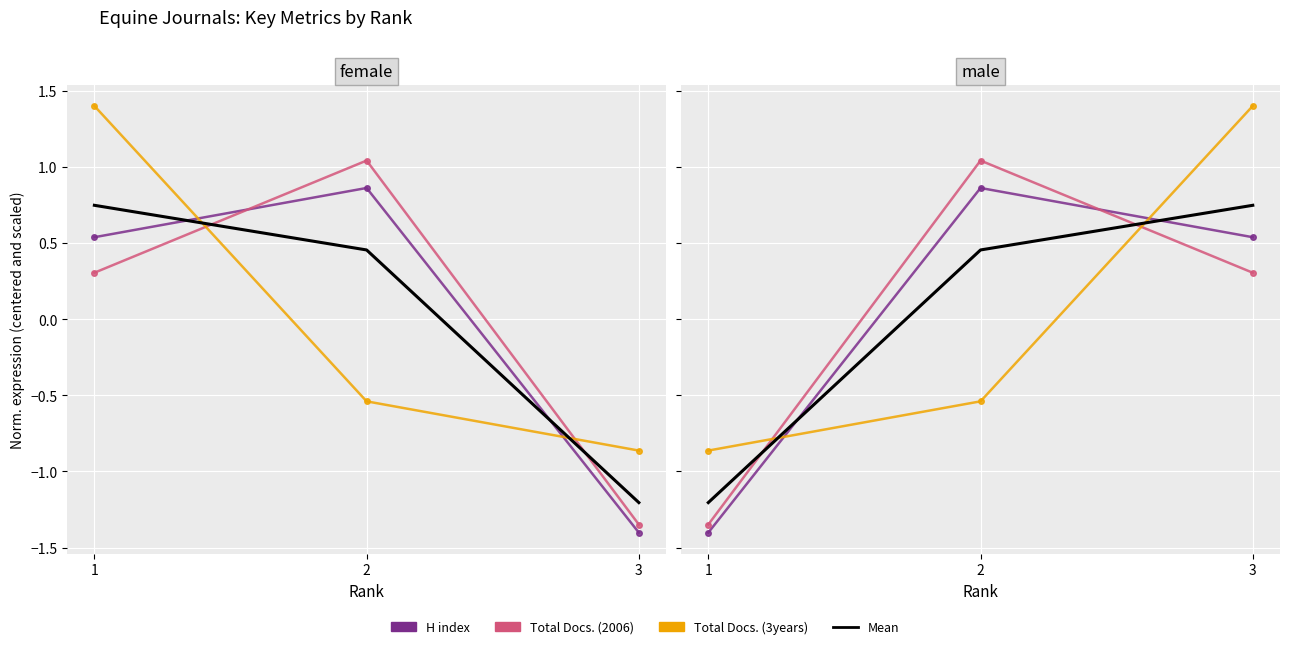

How many values in Mean are below zero?

1